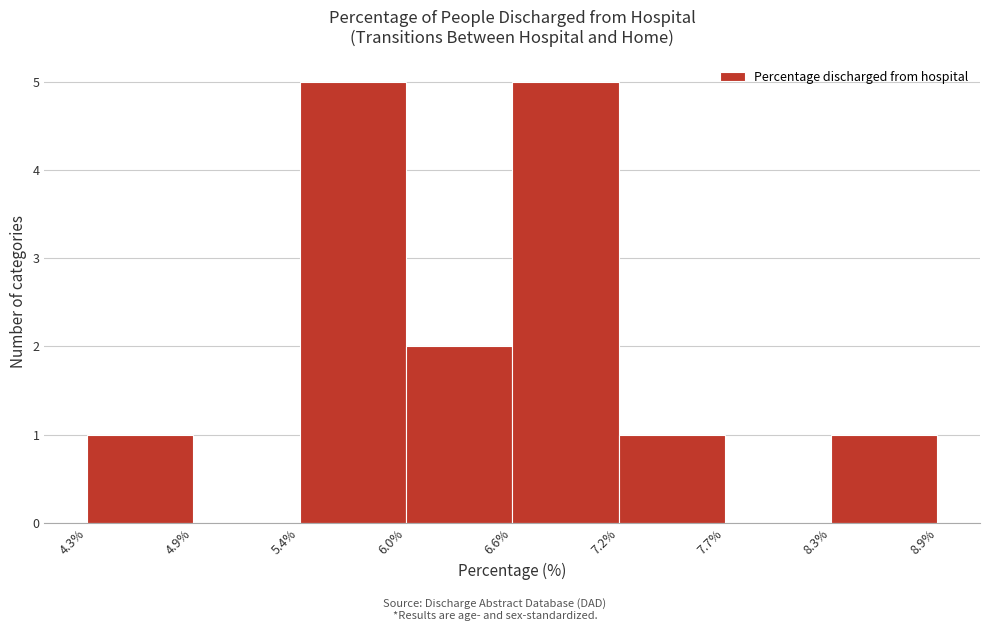

Reading left to right, list every bar in this chart as the range it spans on the x-axis followed by its height. The values are not printed on the chart, so give them approximately, as read against the axis.

4.3% to 4.9%: 1
4.9% to 5.4%: 0
5.4% to 6.0%: 5
6.0% to 6.6%: 2
6.6% to 7.2%: 5
7.2% to 7.7%: 1
7.7% to 8.3%: 0
8.3% to 8.9%: 1